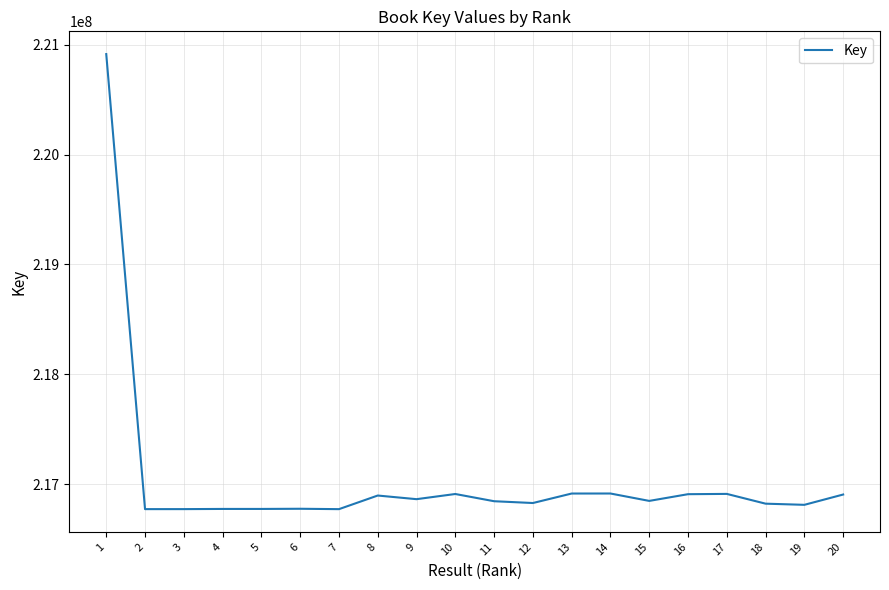

What is the difference between the values at 5 and 4?

38